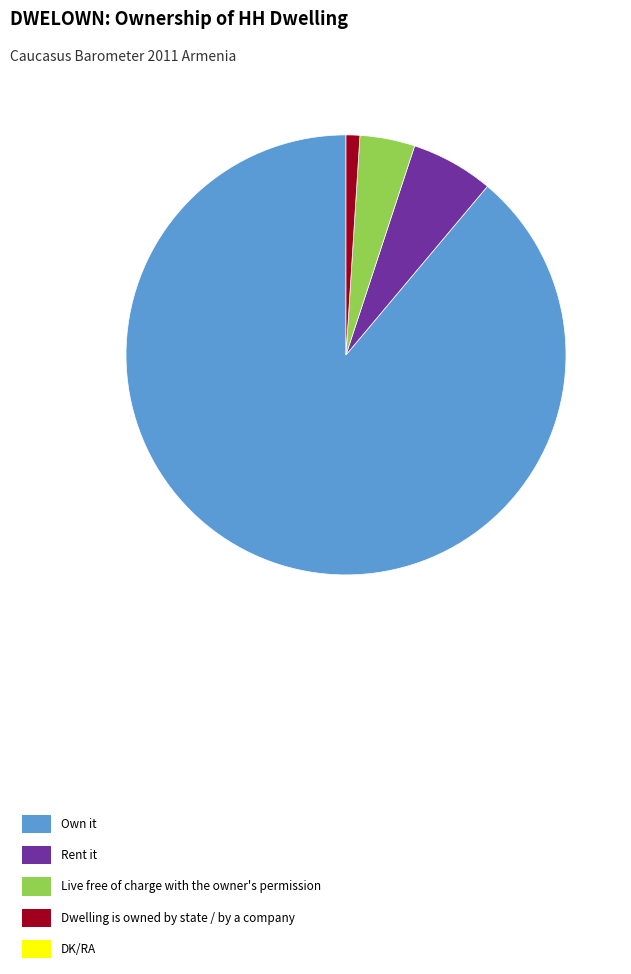

Is there a majority slice in this chart?

Yes